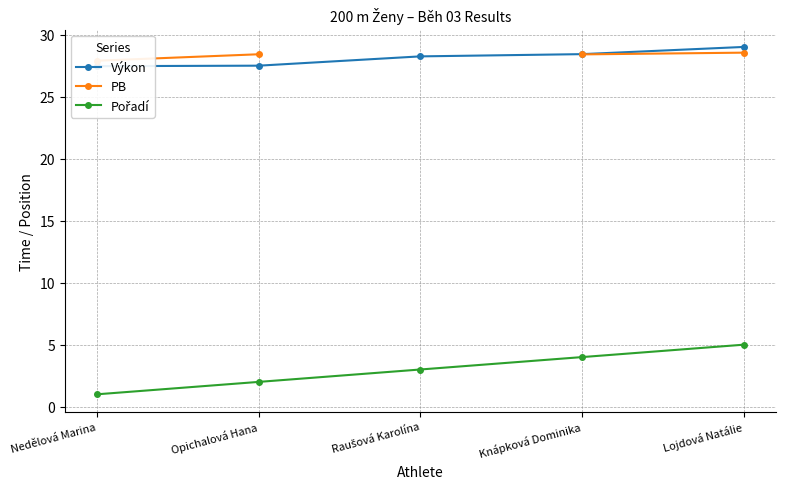

True or false: PB has a value of 28.4 at Knápková Dominika.

True